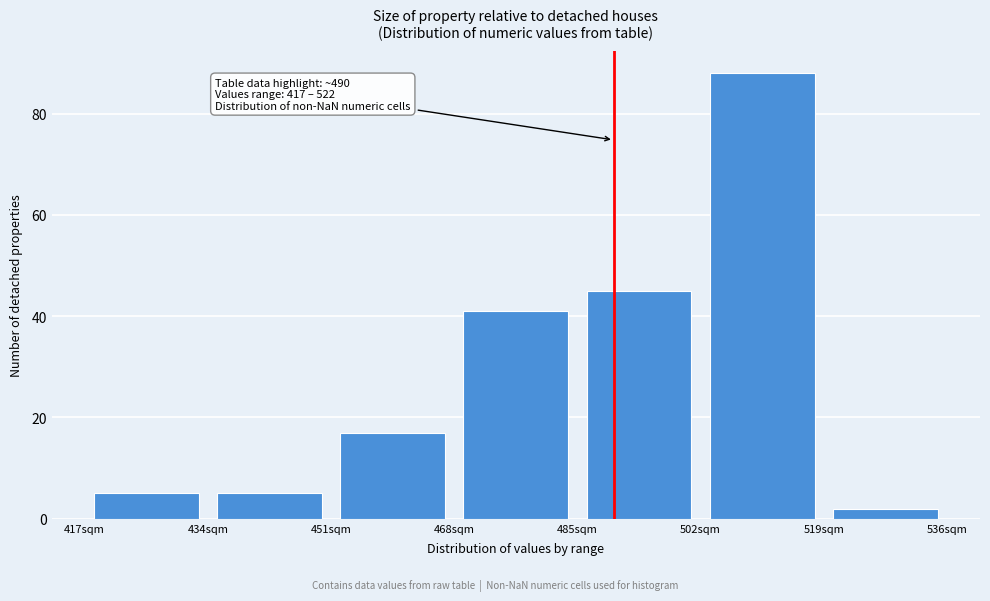

Which range on the x-axis has the tallest bar?

502 to 519